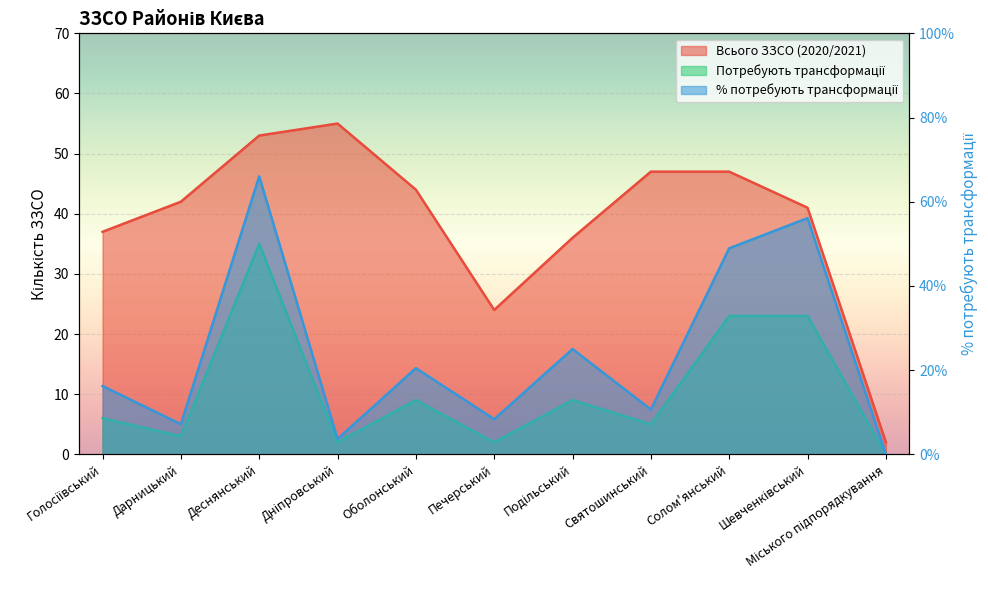

True or false: Потребують трансформації has more than 1 points higher than both neighbors.

True